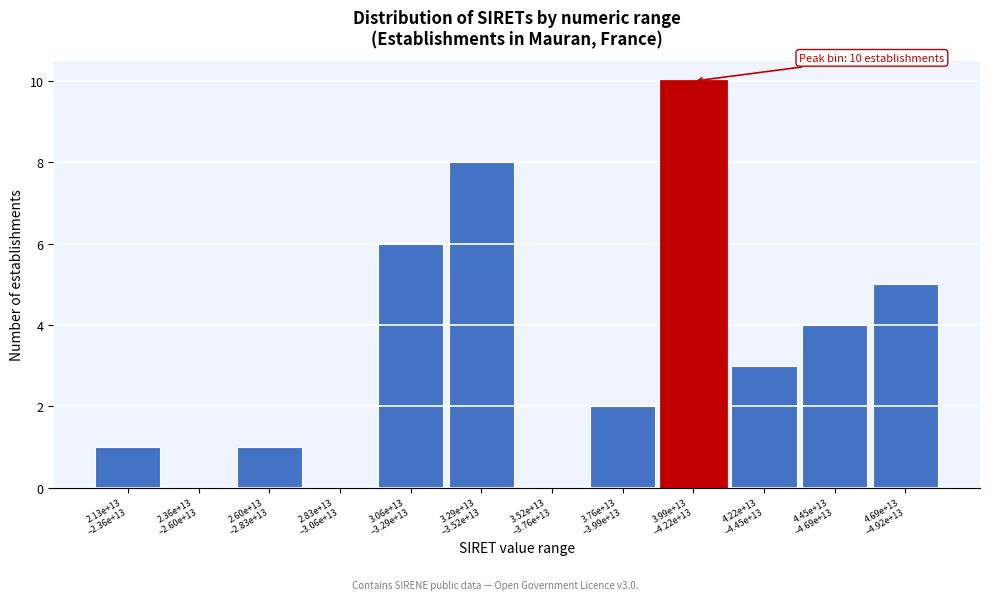

What is the greatest value displayed?

10